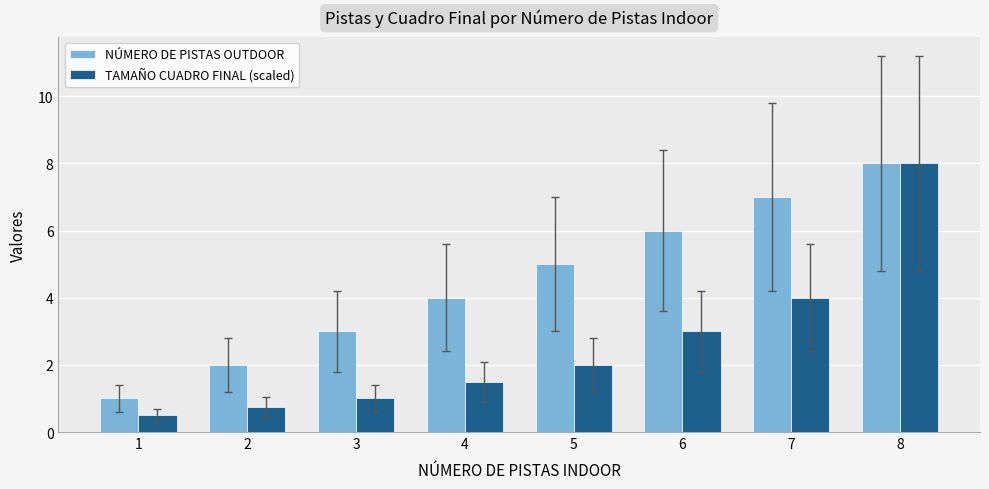

Rank the series at 2 from highest to lowest value.

NÚMERO DE PISTAS OUTDOOR, TAMAÑO CUADRO FINAL (scaled)